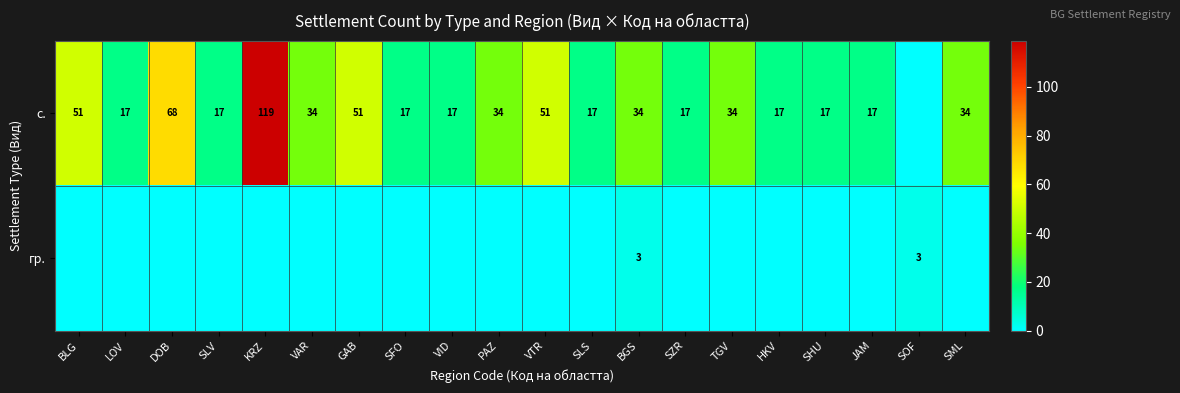

What is the sum of the с. values at SHU and VID?

34